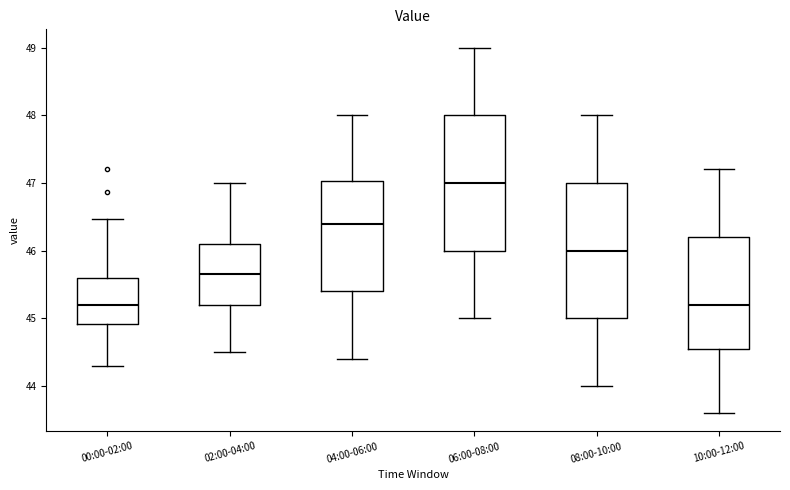

Which box's median line is the highest?

06:00-08:00